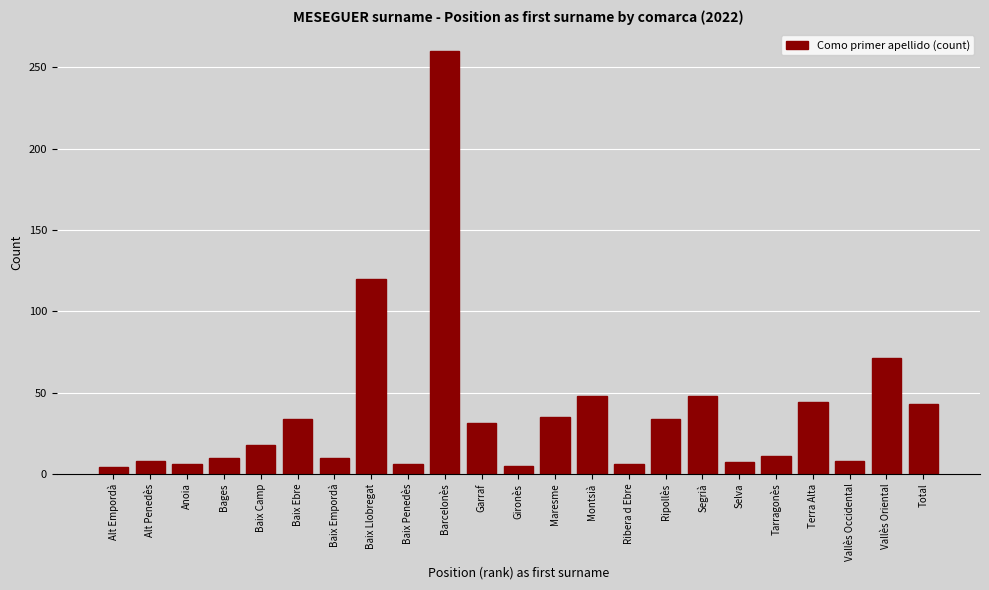

At which category does the chart reach its peak across all series?

Barcelonès